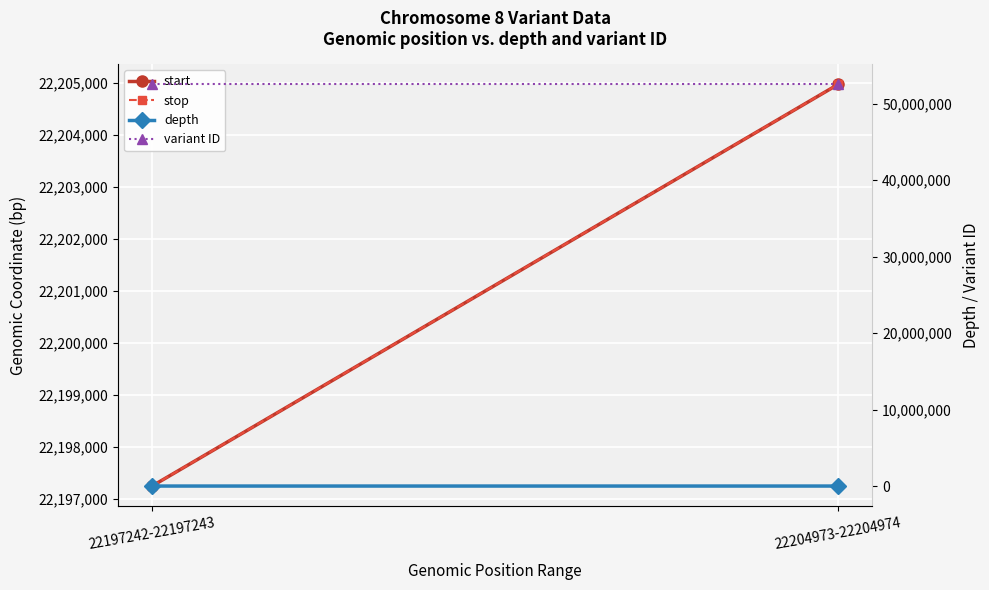

Is it true that depth equals 29 at 22204973-22204974?

True